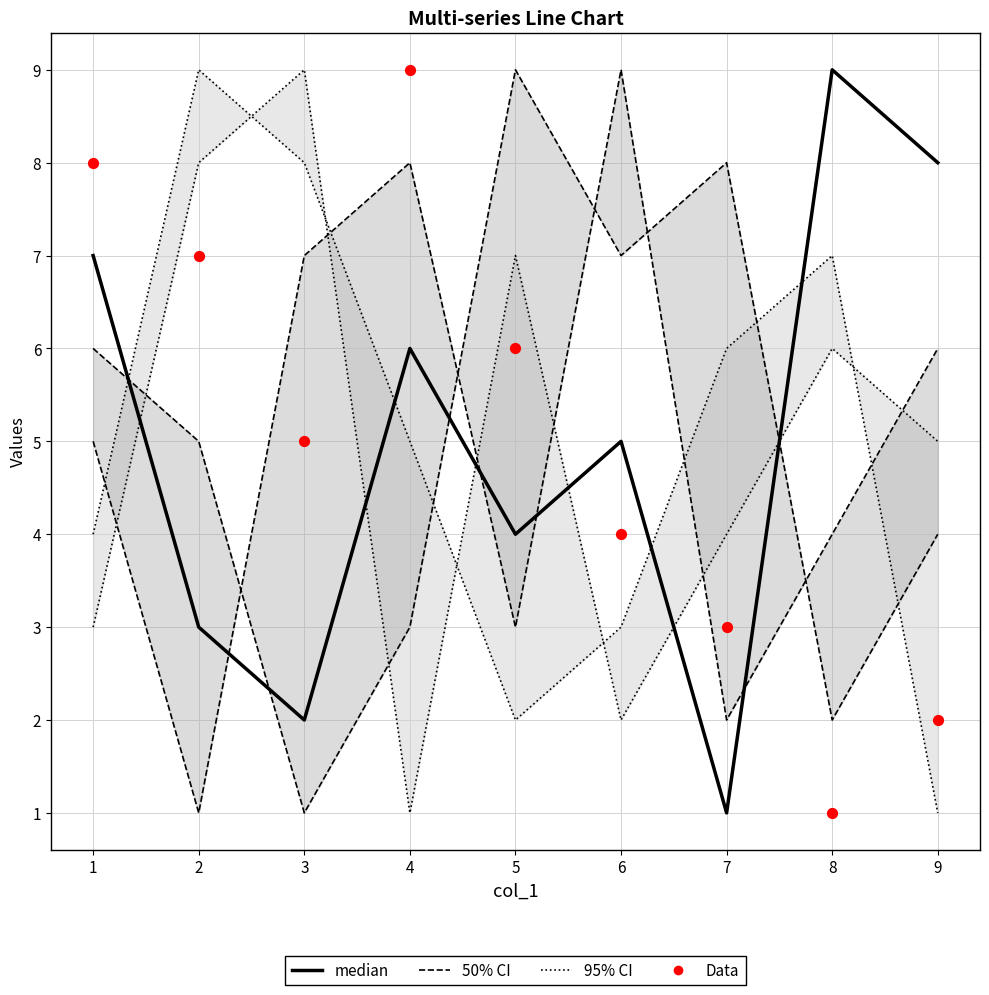

Which series has the widest spread of Y values?

95% CI